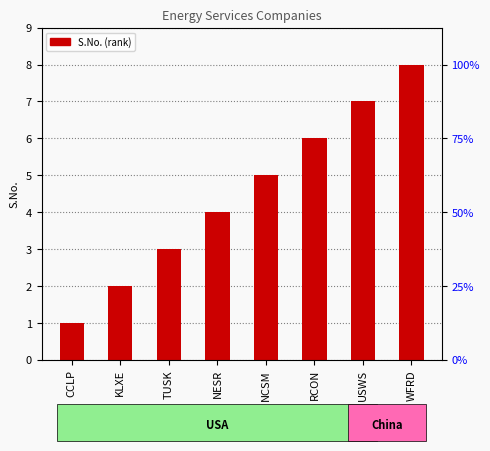

What is the value of the 8th bar from the left?

8